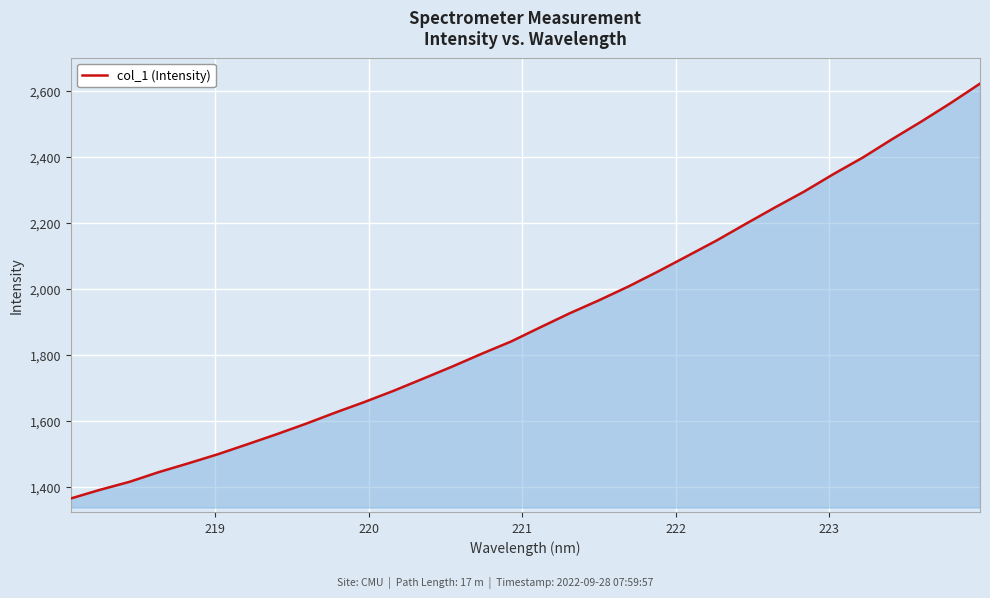

What is the average value?

1908.9